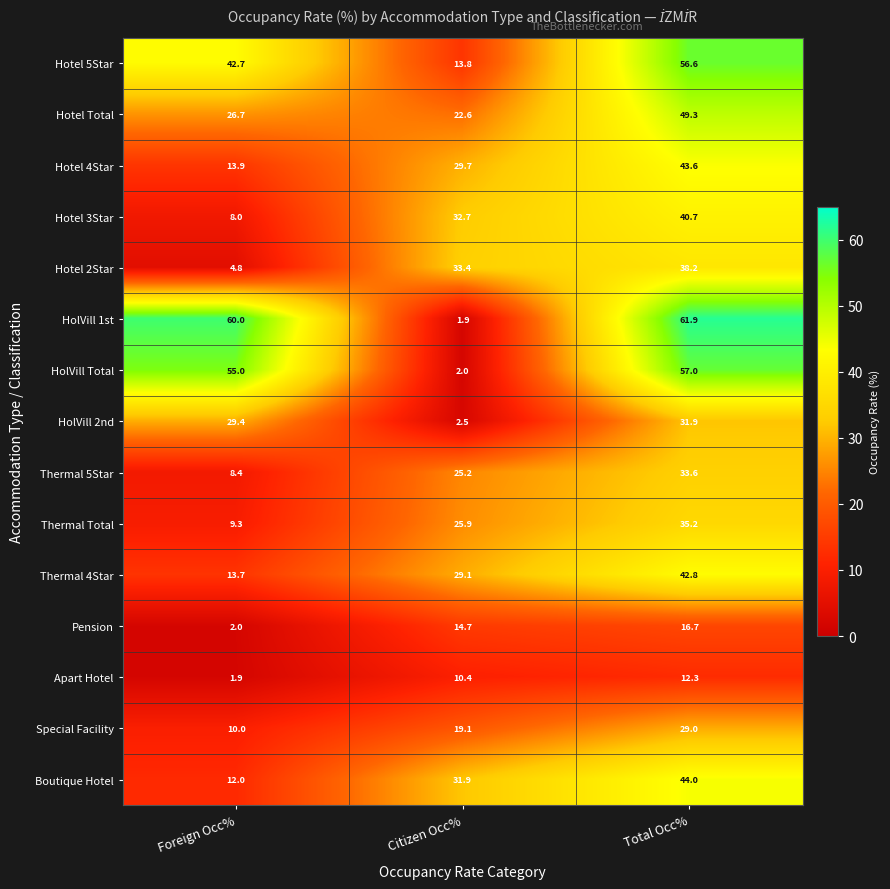

The Thermal 4Star series shows 22.1 at Foreign Occ%. True or false?

False